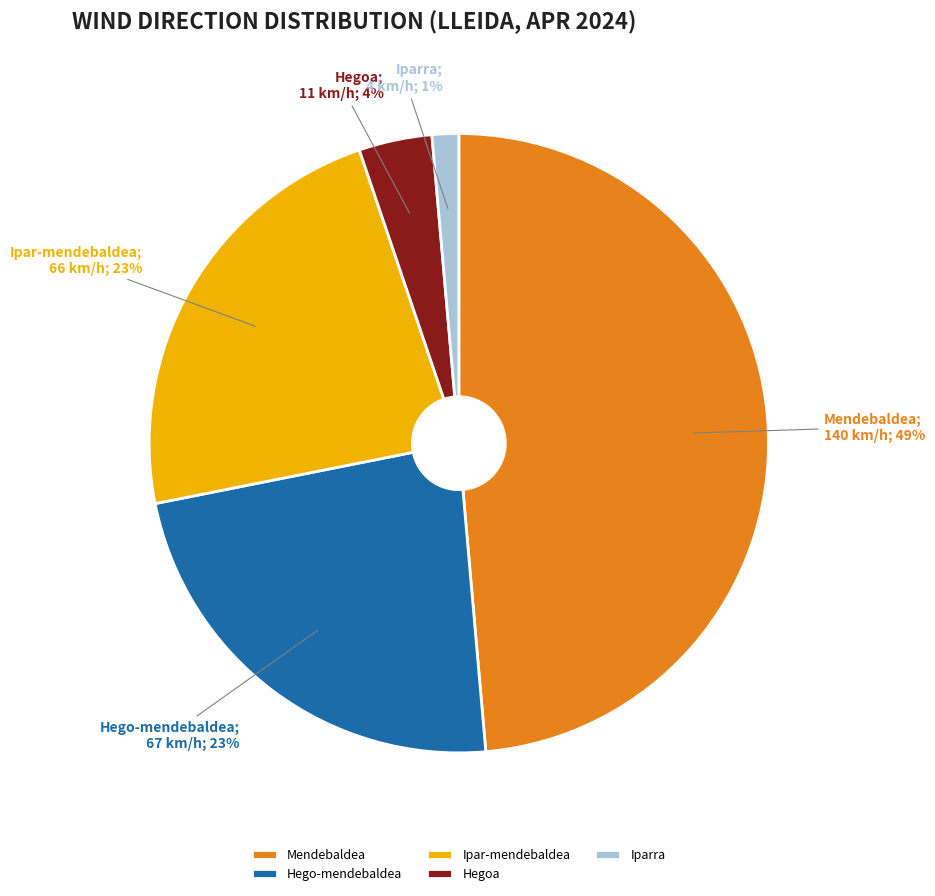

Between Ipar-mendebaldea and Iparra, which is larger?

Ipar-mendebaldea